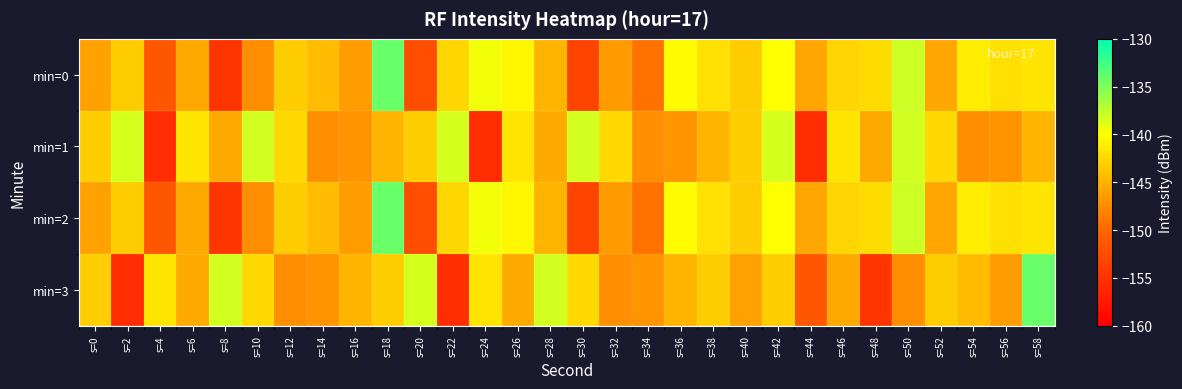

Reading left to right, list all the values displayed in this chart.

min=0: s=0=-146.1	s=2=-143.3	s=4=-151.6	s=6=-145.6	s=8=-154.6	s=10=-147.3	s=12=-143.3	s=14=-144.3	s=16=-146.5	s=18=-134.1	s=20=-152.3	s=22=-142.5	s=24=-139.6	s=26=-140.5	s=28=-144.8	s=30=-153.3	s=32=-146.5	s=34=-149.1	s=36=-140.3	s=38=-142.0	s=40=-143.3	s=42=-140.0	s=44=-145.7	s=46=-142.7	s=48=-142.3	s=50=-138.0	s=52=-145.7	s=54=-141.2	s=56=-142.1	s=58=-141.7
min=1: s=0=-143.1	s=2=-138.4	s=4=-155.5	s=6=-141.6	s=8=-145.6	s=10=-138.3	s=12=-142.4	s=14=-147.3	s=16=-146.9	s=18=-144.8	s=20=-143.1	s=22=-138.4	s=24=-155.5	s=26=-141.6	s=28=-145.6	s=30=-138.3	s=32=-142.4	s=34=-147.3	s=36=-146.9	s=38=-144.8	s=40=-143.1	s=42=-138.4	s=44=-155.5	s=46=-141.6	s=48=-145.6	s=50=-138.3	s=52=-142.4	s=54=-147.3	s=56=-146.9	s=58=-144.8
min=2: s=0=-146.1	s=2=-143.3	s=4=-151.6	s=6=-145.6	s=8=-154.6	s=10=-147.3	s=12=-143.3	s=14=-144.3	s=16=-146.5	s=18=-134.1	s=20=-152.3	s=22=-142.5	s=24=-139.6	s=26=-140.5	s=28=-144.8	s=30=-153.3	s=32=-146.5	s=34=-149.1	s=36=-140.3	s=38=-142.0	s=40=-143.3	s=42=-140.0	s=44=-145.7	s=46=-142.7	s=48=-142.3	s=50=-138.0	s=52=-145.7	s=54=-141.2	s=56=-142.1	s=58=-141.7
min=3: s=0=-143.1	s=2=-155.5	s=4=-141.6	s=6=-145.6	s=8=-138.3	s=10=-142.4	s=12=-147.3	s=14=-146.9	s=16=-144.8	s=18=-143.1	s=20=-138.4	s=22=-155.5	s=24=-141.6	s=26=-145.6	s=28=-138.3	s=30=-142.4	s=32=-147.3	s=34=-146.9	s=36=-144.8	s=38=-143.1	s=40=-146.1	s=42=-143.3	s=44=-151.6	s=46=-145.6	s=48=-154.6	s=50=-147.3	s=52=-143.3	s=54=-144.3	s=56=-146.5	s=58=-134.1